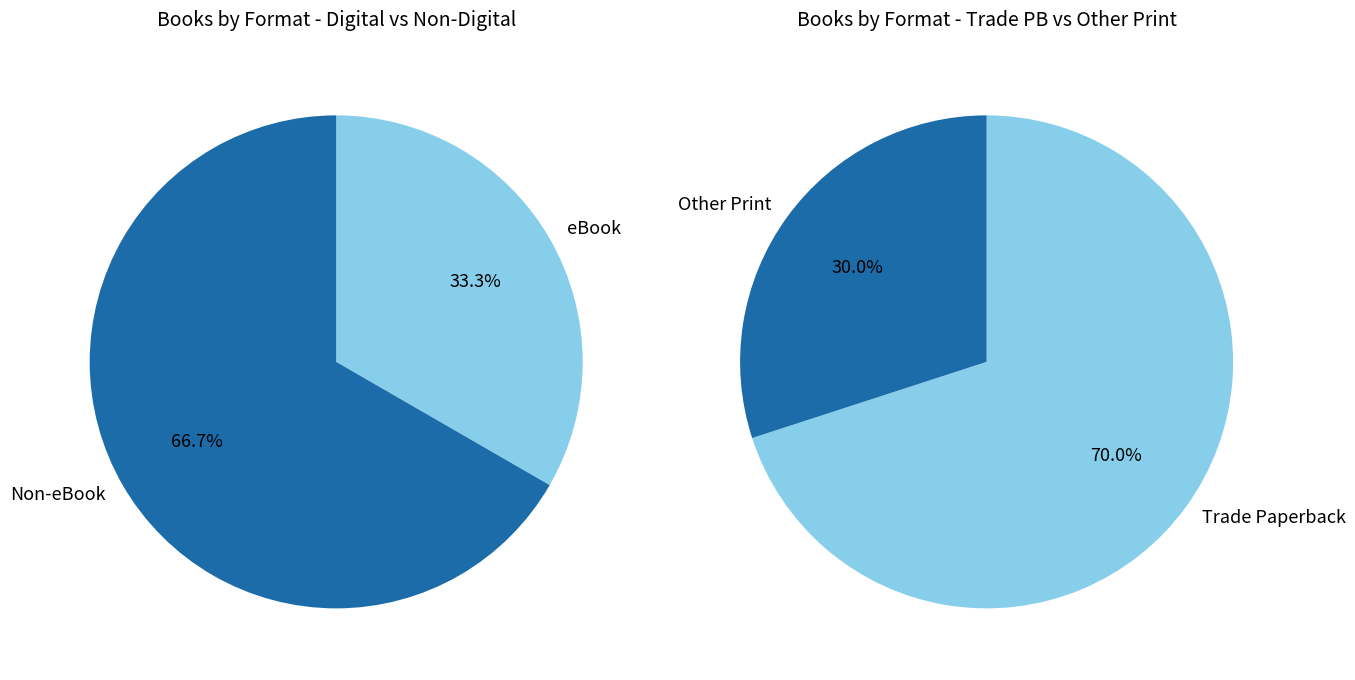

Combined, do Paper Over Board and Hardcover account for over 50%?

No